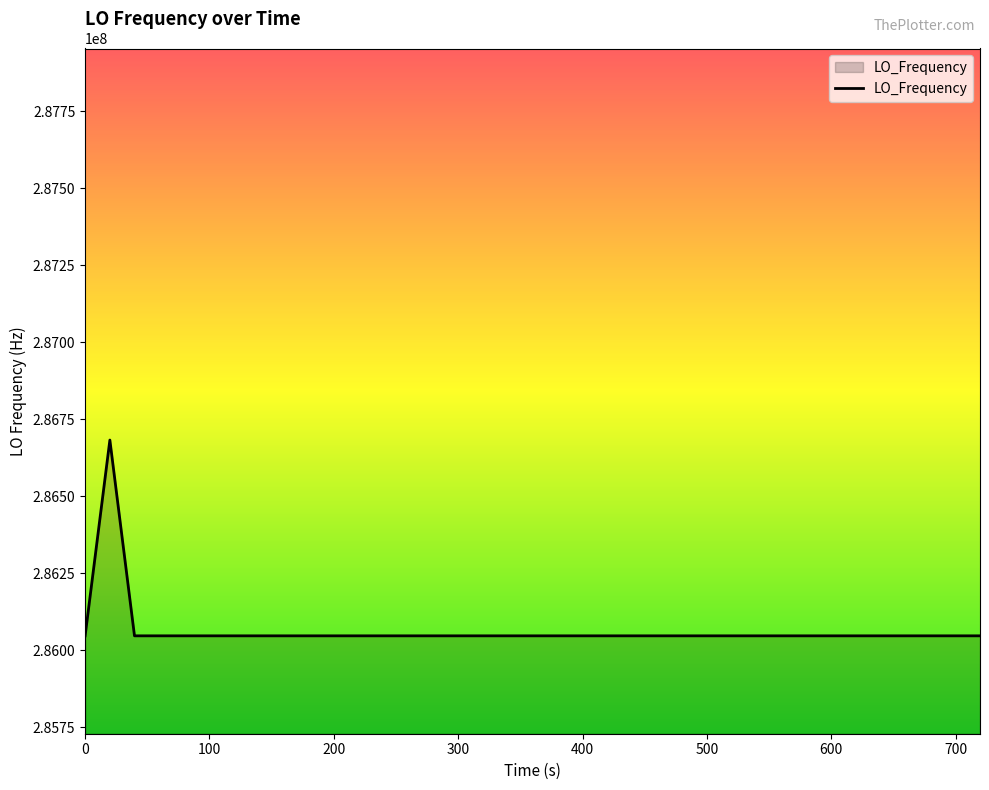

What is the minimum value shown in the chart?

286046996.6